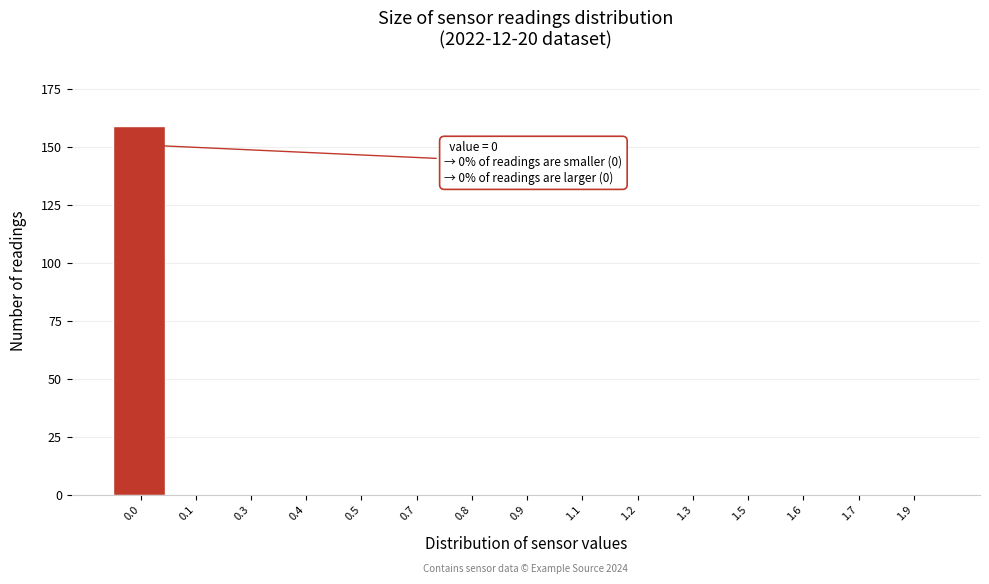

Reading left to right, transcribe all the data shown in this chart.

0.0=159	0.1=0	0.3=0	0.4=0	0.5=0	0.7=0	0.8=0	0.9=0	1.1=0	1.2=0	1.3=0	1.5=0	1.6=0	1.7=0	1.9=0